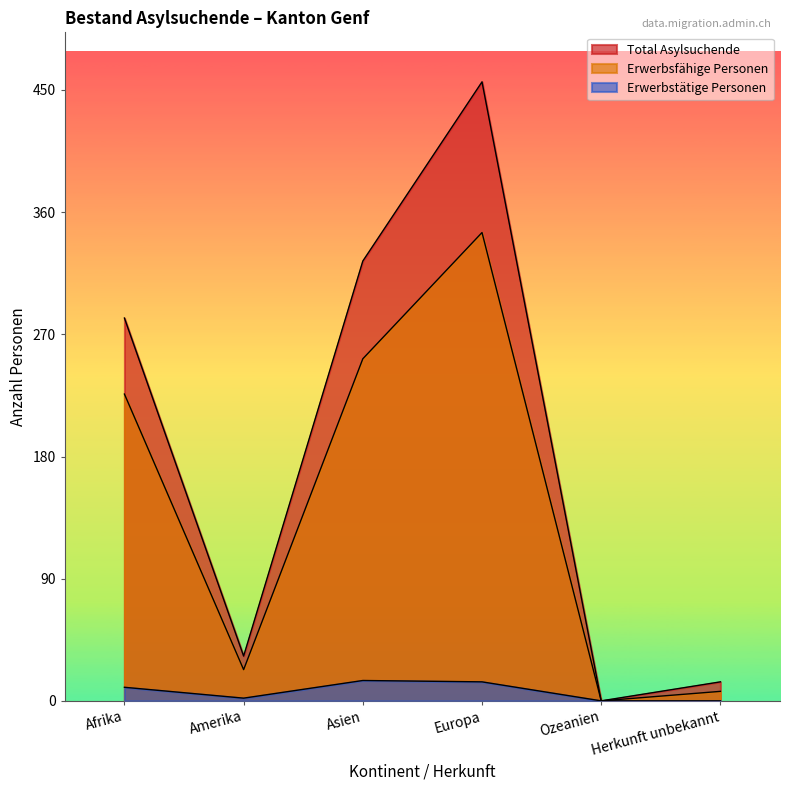

The Total Asylsuchende series shows 14 at Herkunft unbekannt. True or false?

True